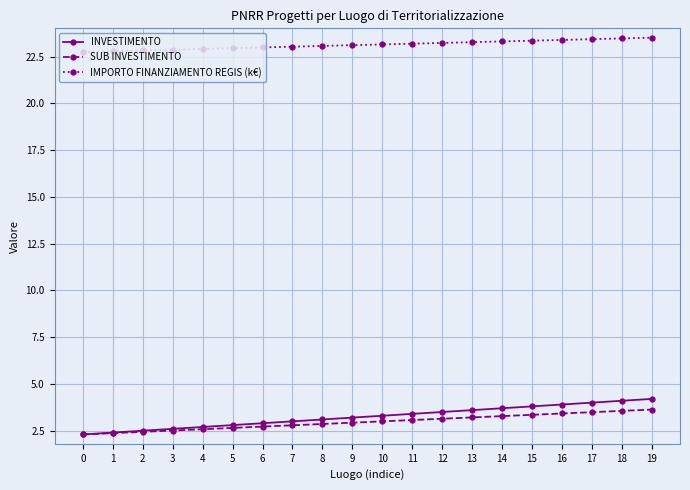

True or false: SUB INVESTIMENTO and IMPORTO FINANZIAMENTO REGIS (k€) cross at least once.

False